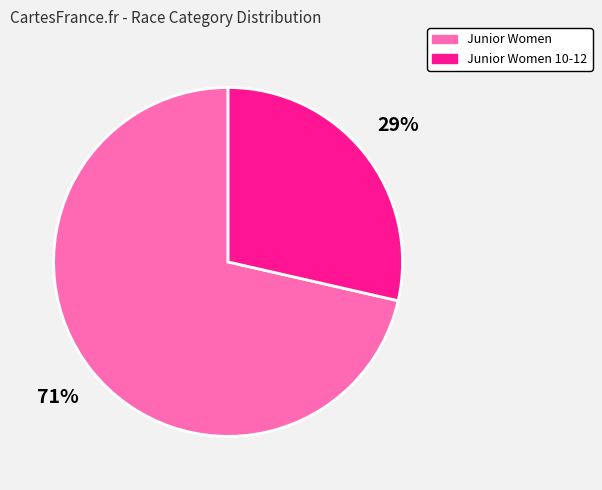

Does any single category account for the majority?

Yes